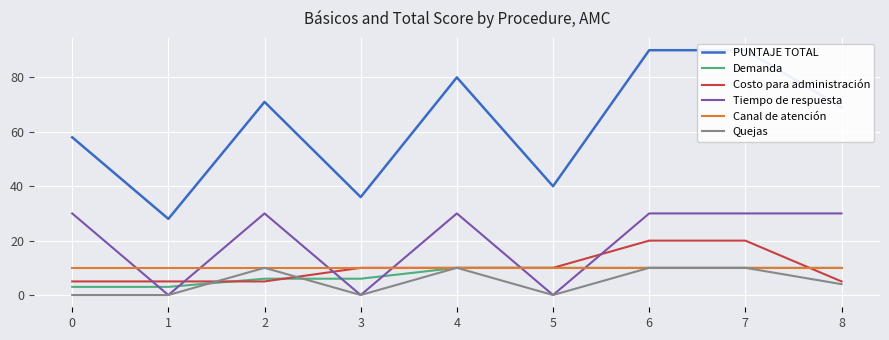

Reading right to left, extract all data points from this chart.

PUNTAJE TOTAL: 69	90	90	40	80	36	71	28	58
Demanda: 10	10	10	10	10	6	6	3	3
Costo para administración: 5	20	20	10	10	10	5	5	5
Tiempo de respuesta: 30	30	30	0	30	0	30	0	30
Canal de atención: 10	10	10	10	10	10	10	10	10
Quejas: 4	10	10	0	10	0	10	0	0